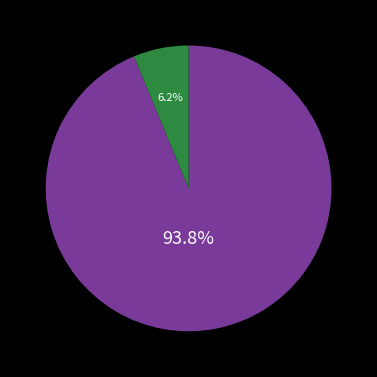

Is there any slice that represents more than half of the pie?

Yes